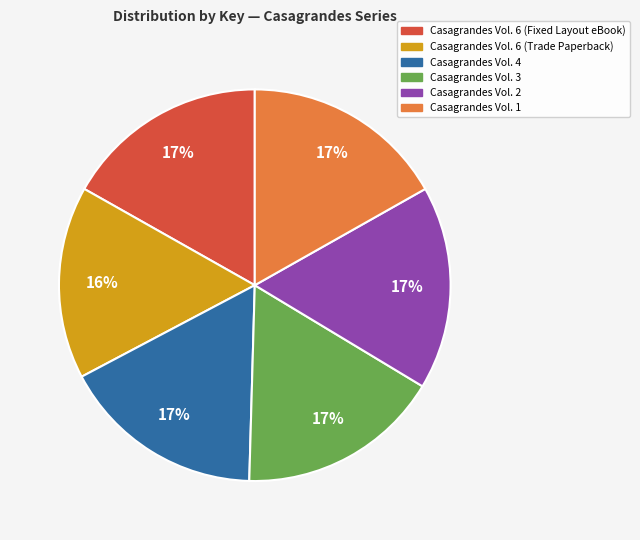

What is the smallest slice in the pie chart?

Casagrandes Vol. 6 (Trade Paperback)